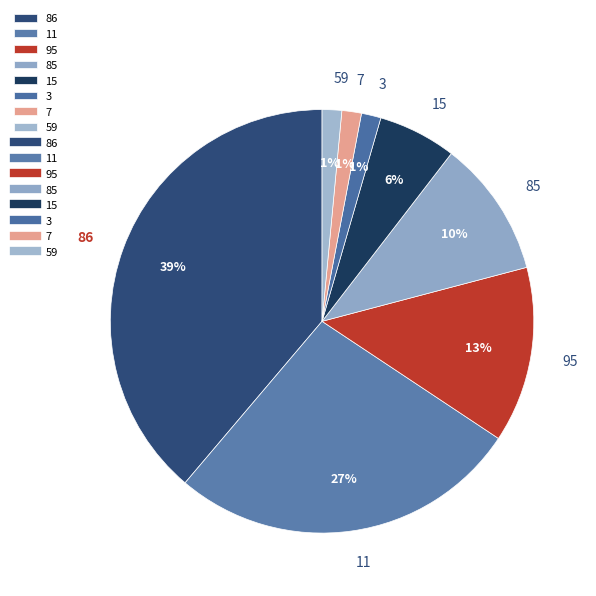

True or false: 85 accounts for 1% of the total.

False